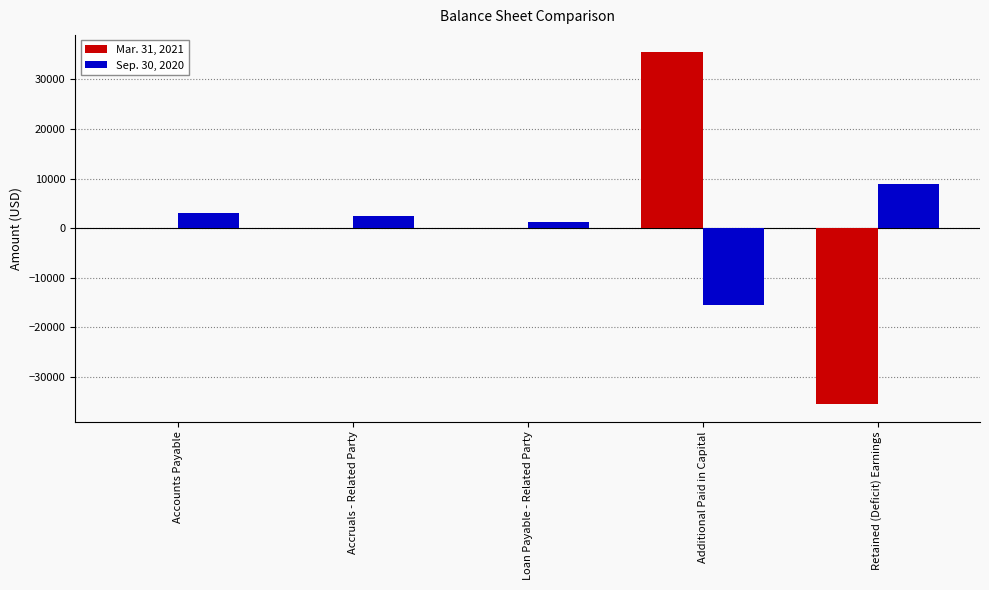

Count the number of data series in this chart.

2